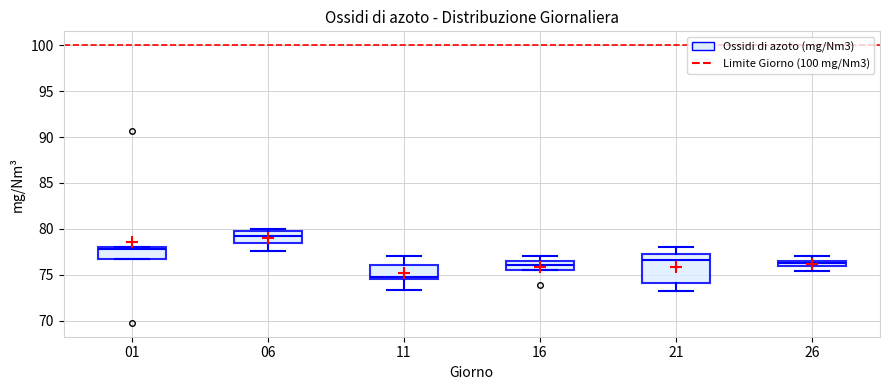

Comparing the boxes themselves (not the whiskers), which one is the tallest?

21